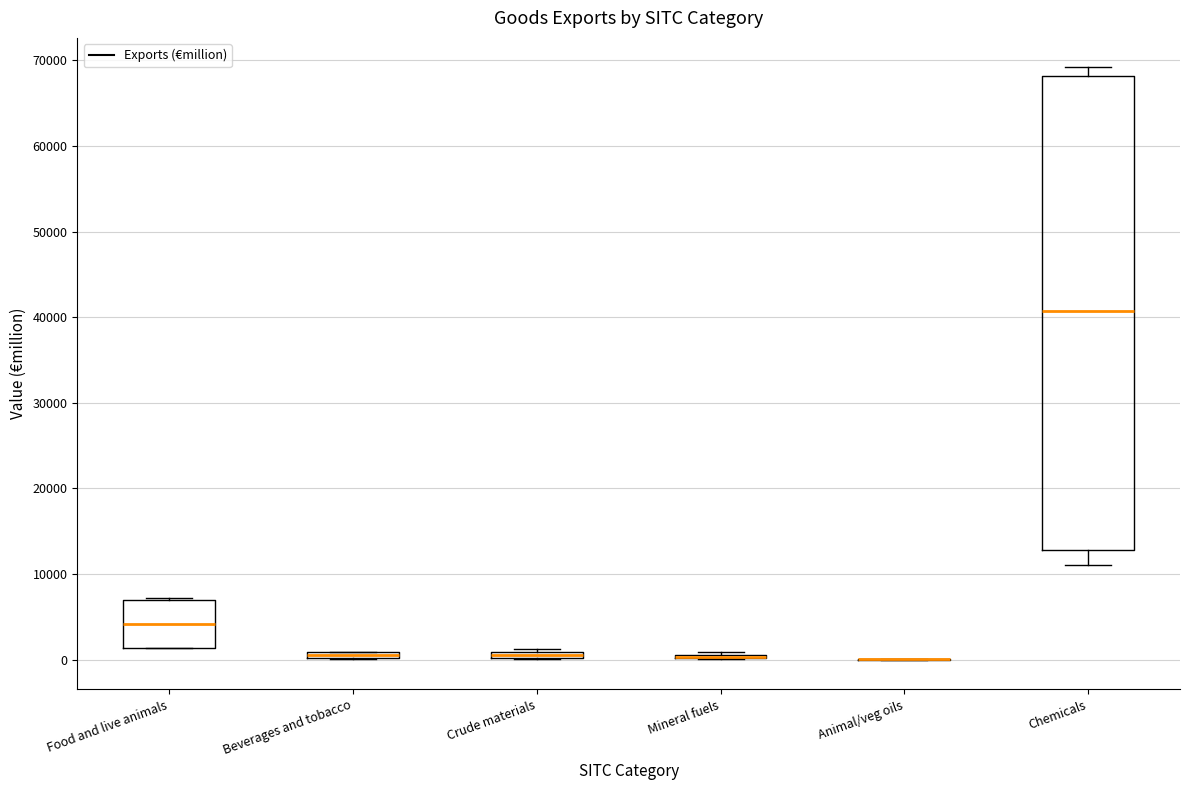

Where is the upper edge of the box for Beverages and tobacco on the y-axis? The values are not printed on the chart, so give them approximately, as read against the axis.

1000